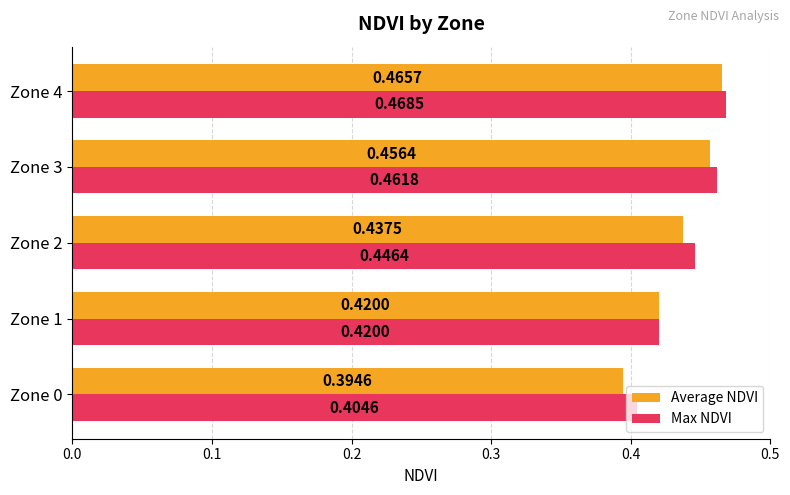

Which series has the widest spread of values?

Average NDVI